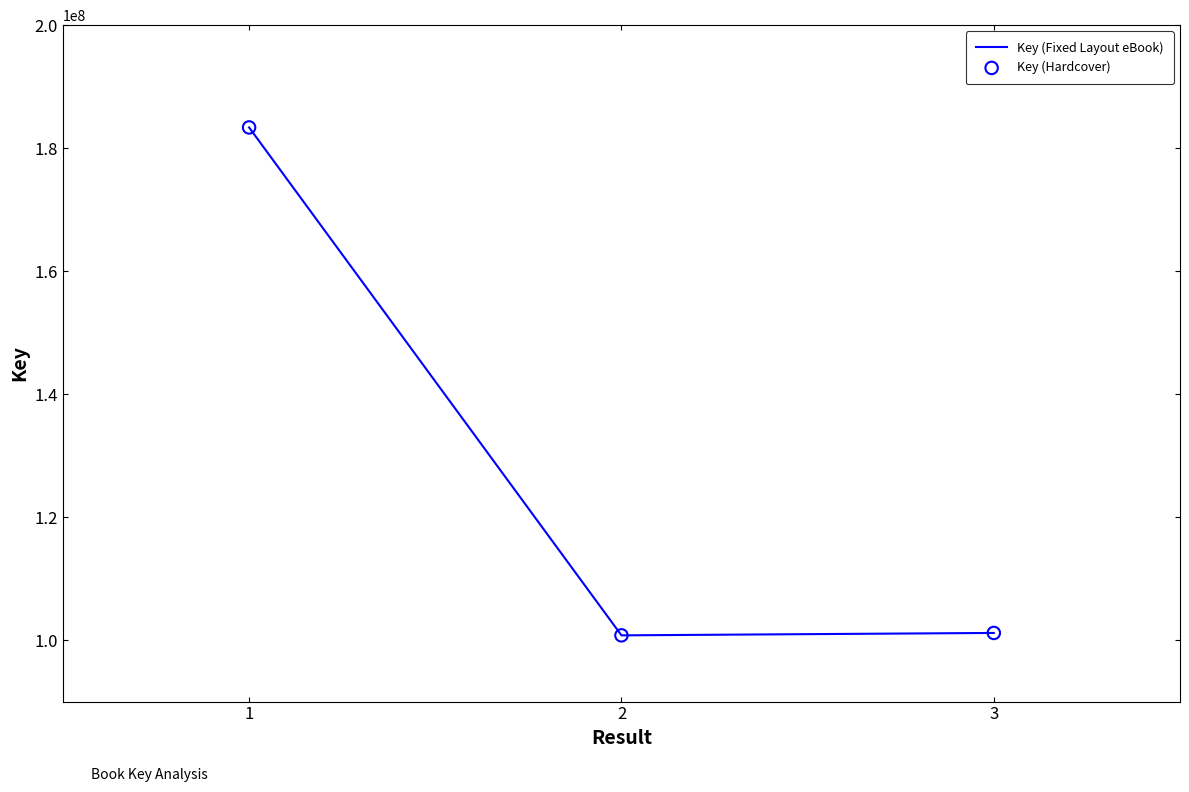

What is the difference between the maximum and minimum values?

82598450